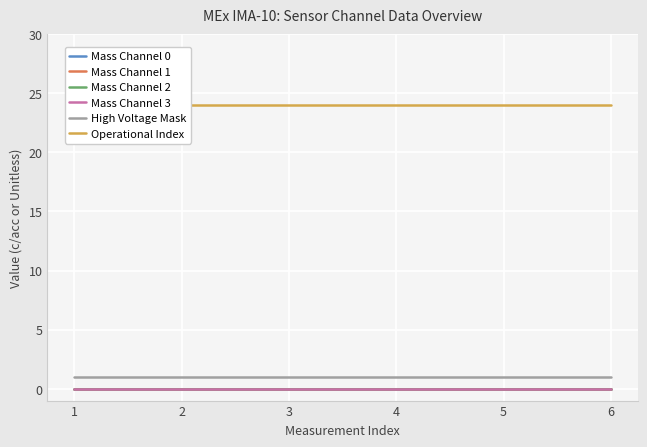

How many data points does each series have?

6